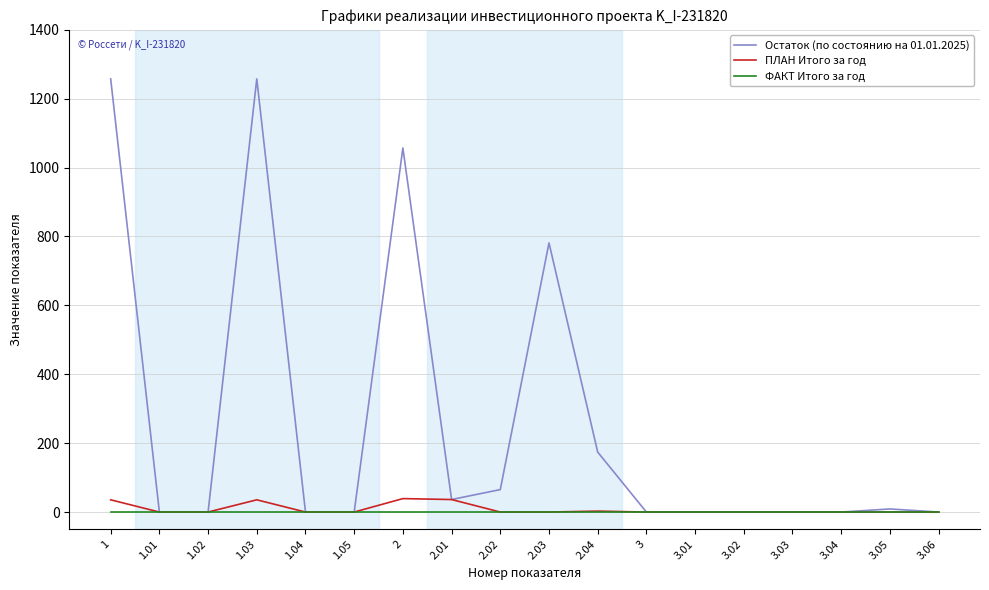

The value of ФАКТ Итого за год at 3.01 is 0.0. True or false?

True